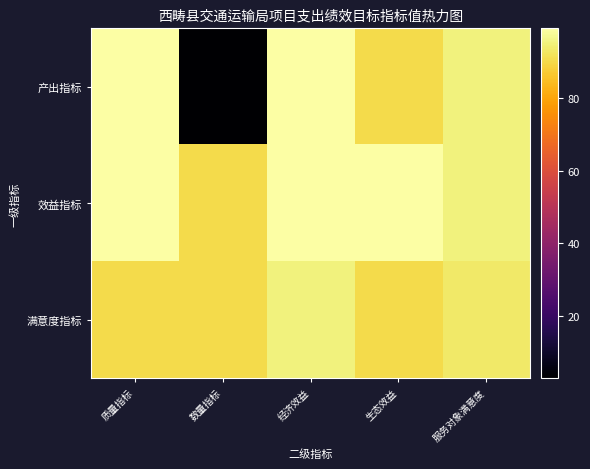

Reading left to right, what are all the values shown in this chart?

产出指标: 质量指标=99	数量指标=3	经济效益=99	生态效益=90	服务对象满意度=95
效益指标: 质量指标=99	数量指标=90	经济效益=99	生态效益=99	服务对象满意度=95
满意度指标: 质量指标=90	数量指标=90	经济效益=95	生态效益=90	服务对象满意度=93